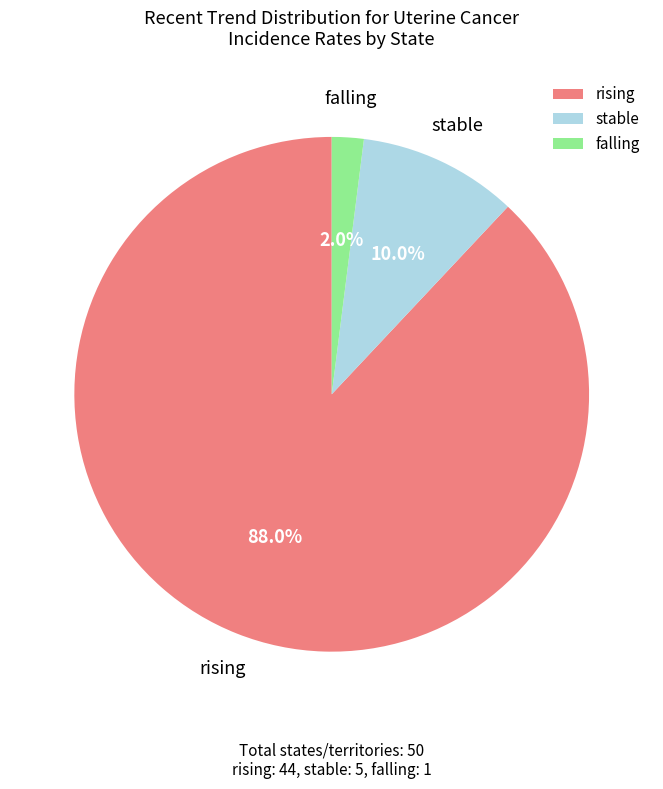

How much of the chart is everything except falling?

98.0%